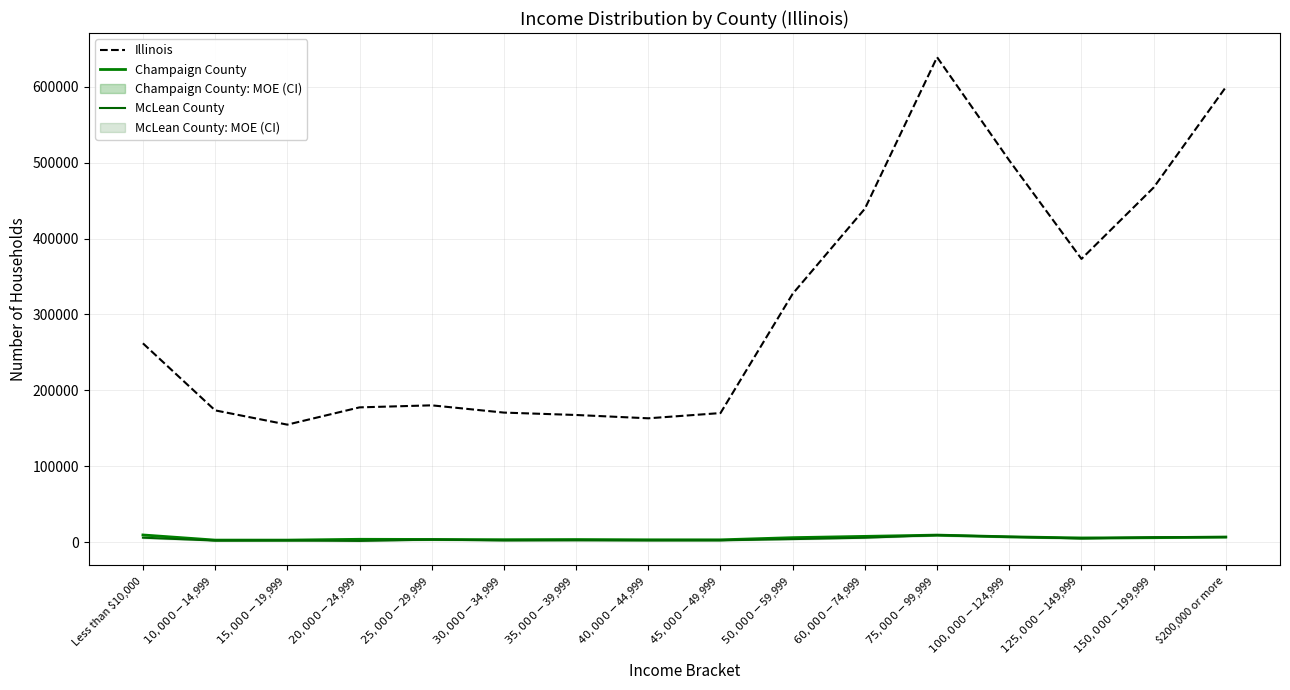

Which series has the widest spread of values?

Illinois